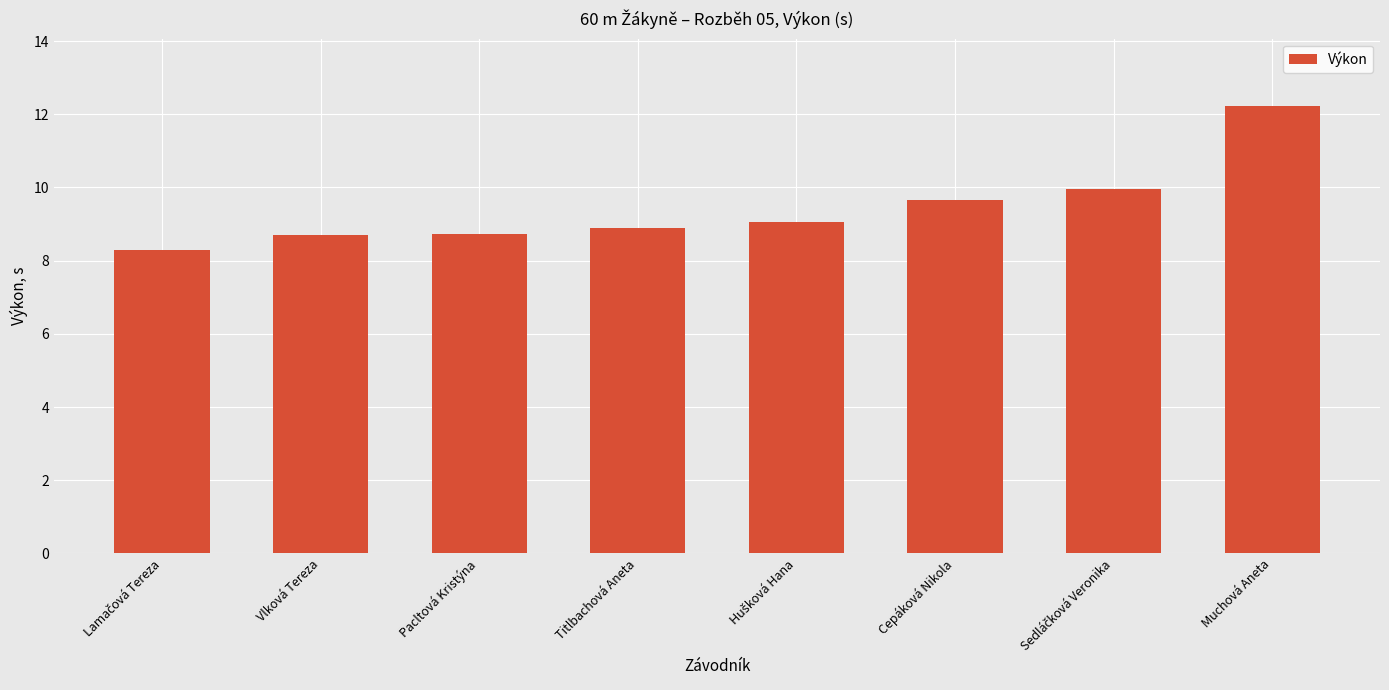

What is the maximum value shown in the chart?

12.2